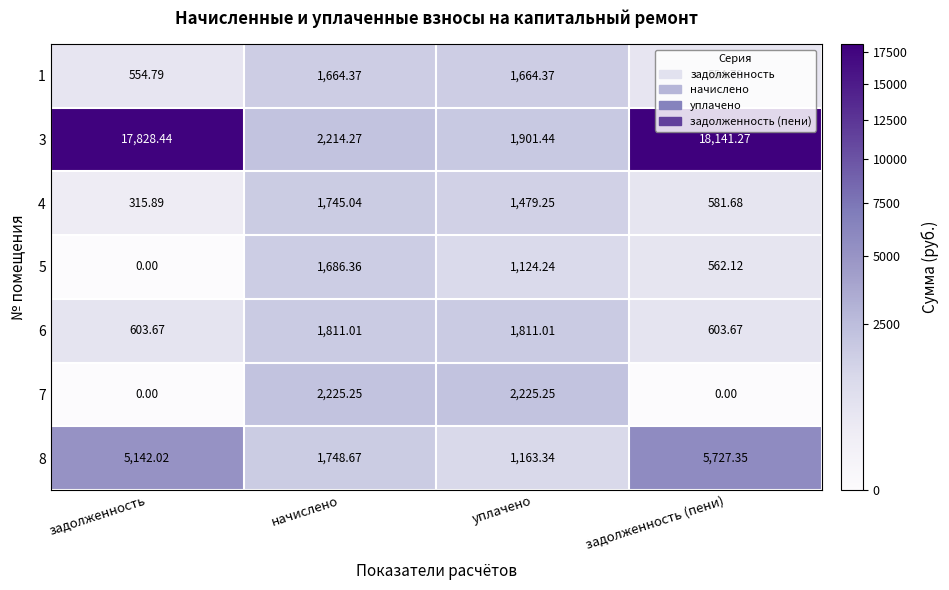

Is the value of 3 at задолженность greater than the value of 1 at начислено?

Yes